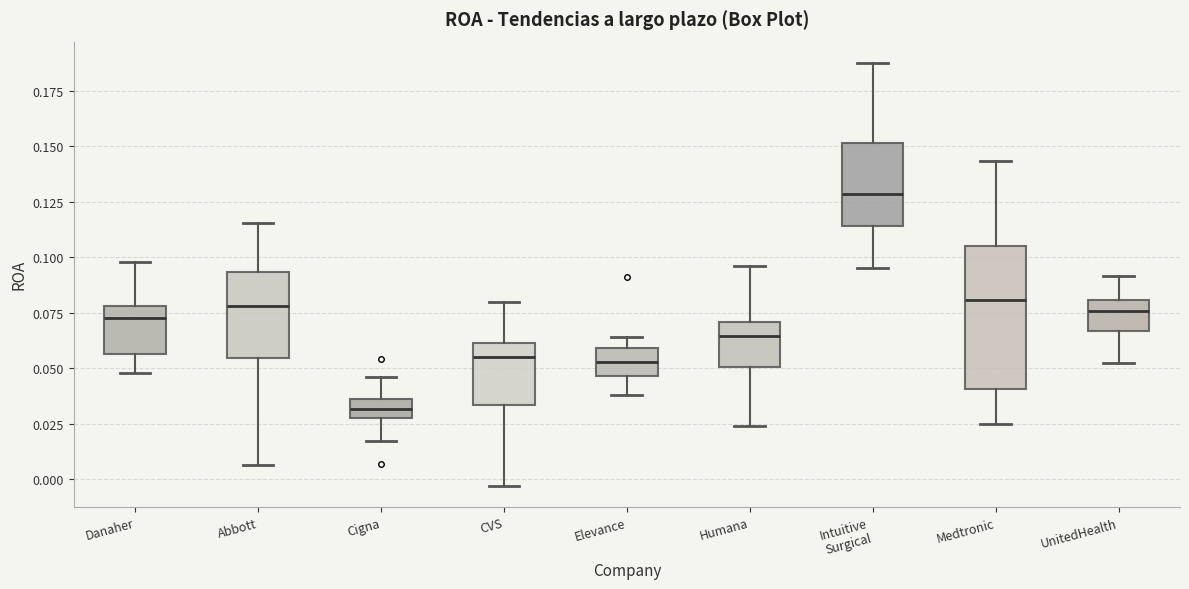

Which box's median line is the lowest?

Cigna